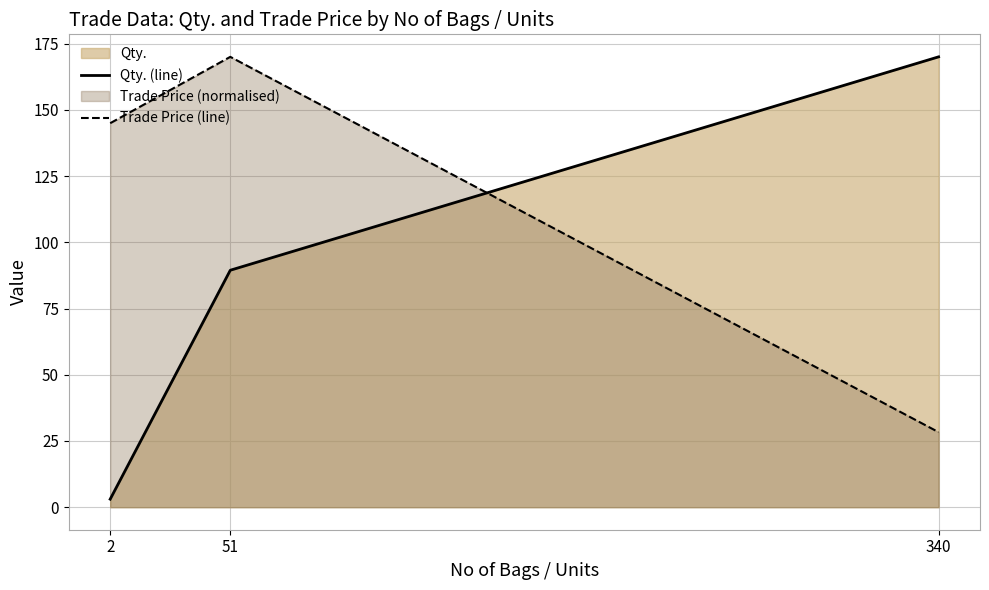

Rank the series by their maximum value, from lowest to highest.

Qty. (line), Trade Price (line)